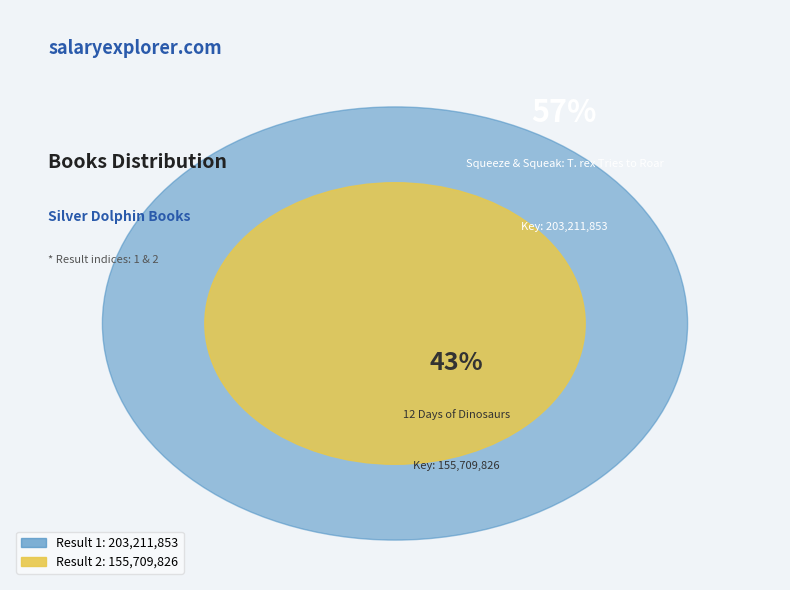

Which slice is the largest?

1